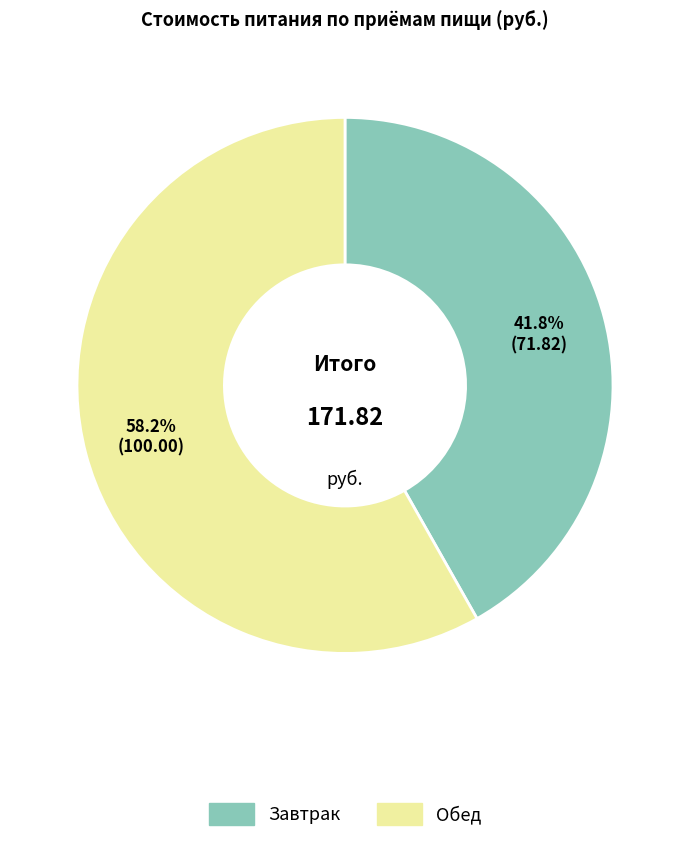

To the nearest percent, what is the combined percentage of Обед and Завтрак?

100%